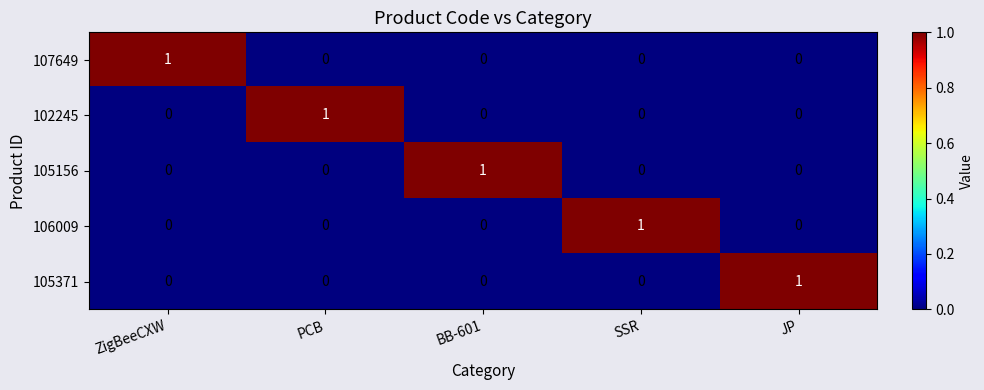

Count the number of data series in this chart.

5